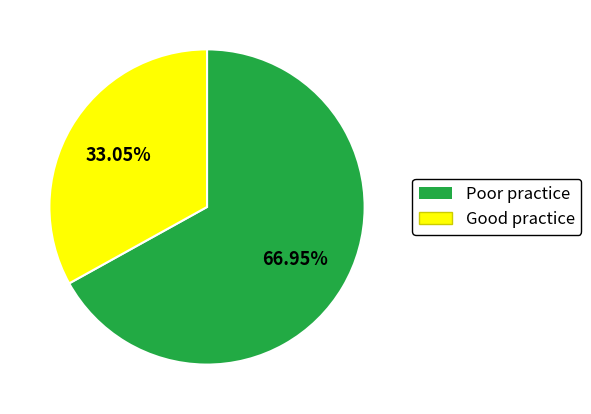

Approximately how many times larger is the value at Poor practice compared to Good practice?

2.0